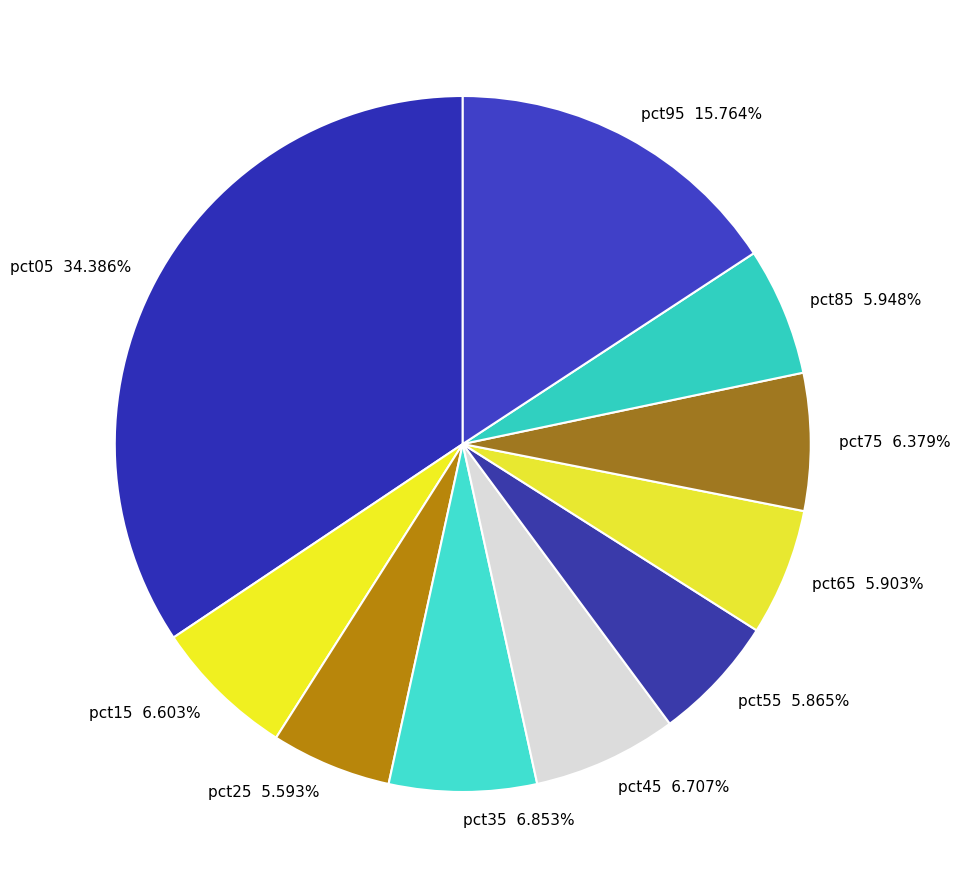

Does any single category account for the majority?

No